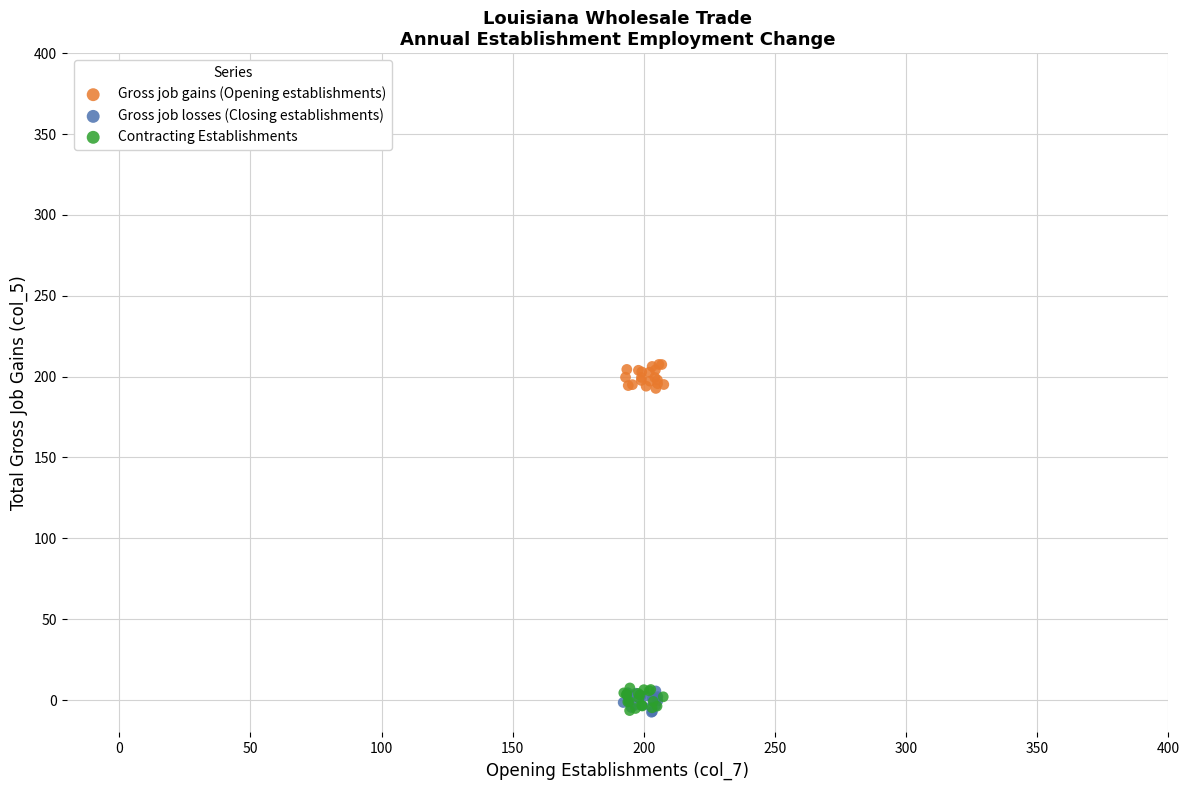

What are all the series names shown in the legend?

Gross job gains (Opening establishments), Gross job losses (Closing establishments), Contracting Establishments